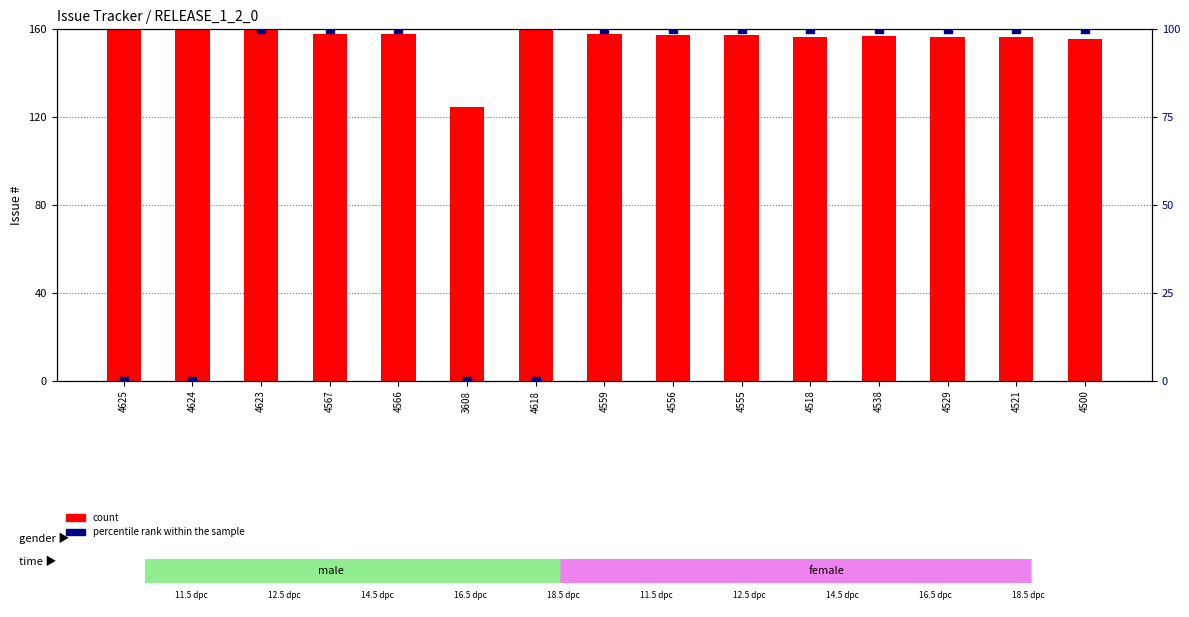

Which series reaches the maximum Y coordinate?

count